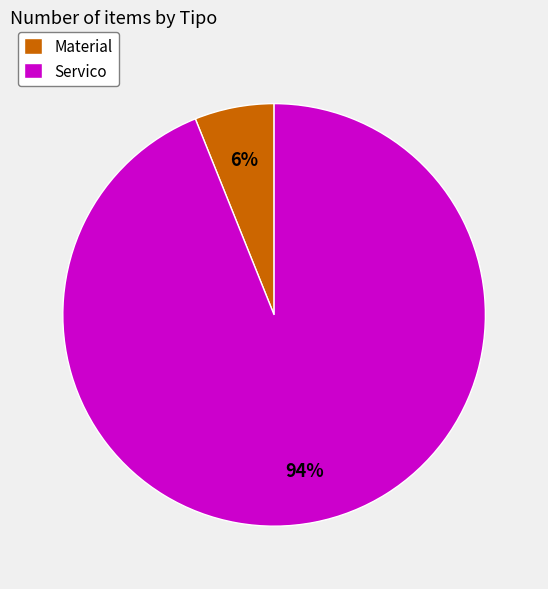

Between Servico and Material, which is larger?

Servico